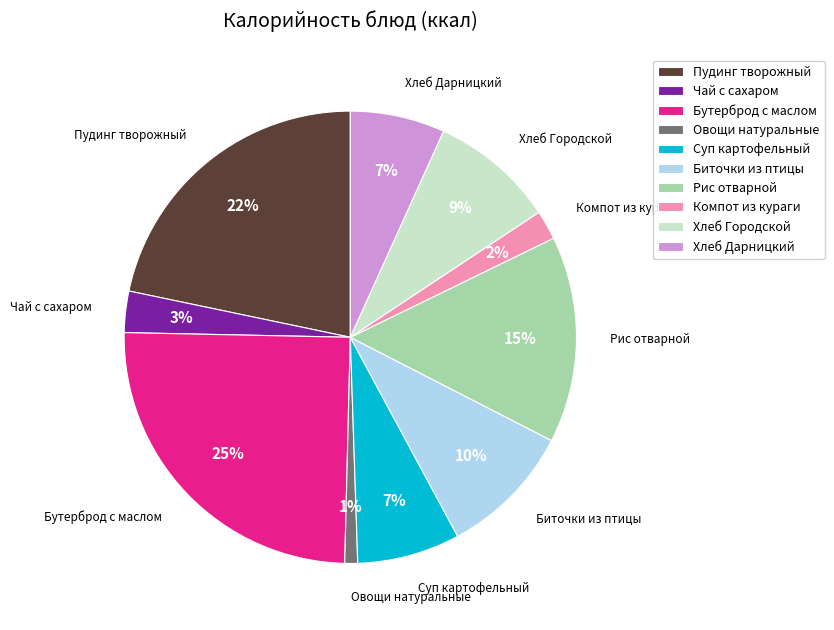

True or false: Хлеб Дарницкий accounts for 7% of the total.

True